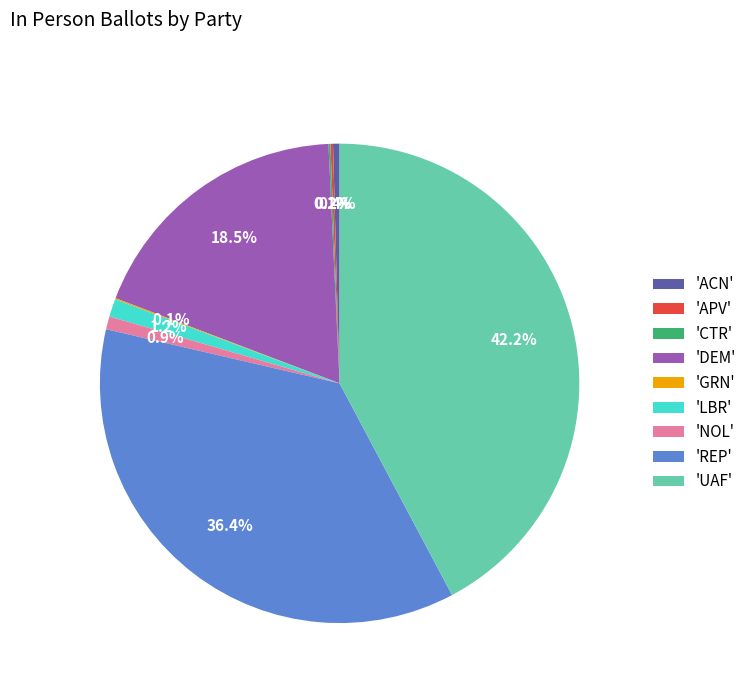

Combined, what portion of the pie is 'REP' and 'ACN'?

36.8%